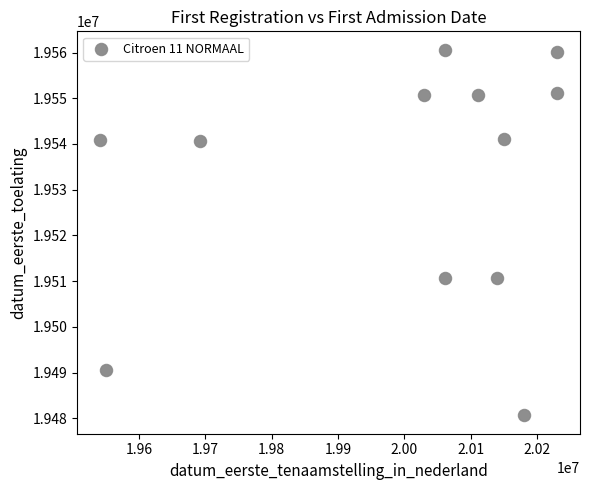

What is the average X value?

19998221